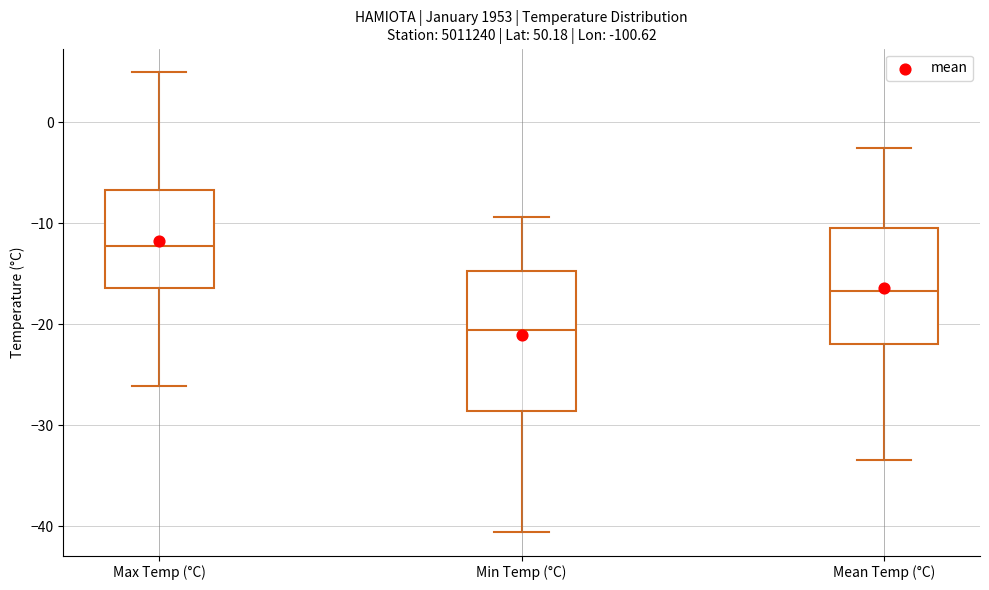

Reading left to right, transcribe this box plot: for each box, give where its median line is, the range the box spans, and where its two whiskers end, as read against the y-axis. The values are not printed on the chart, so give them approximately, as read against the axis.

Max Temp (°C): median -12, box -16 to -7, whiskers -26 to 5
Min Temp (°C): median -21, box -29 to -15, whiskers -41 to -9
Mean Temp (°C): median -17, box -22 to -10, whiskers -33 to -2